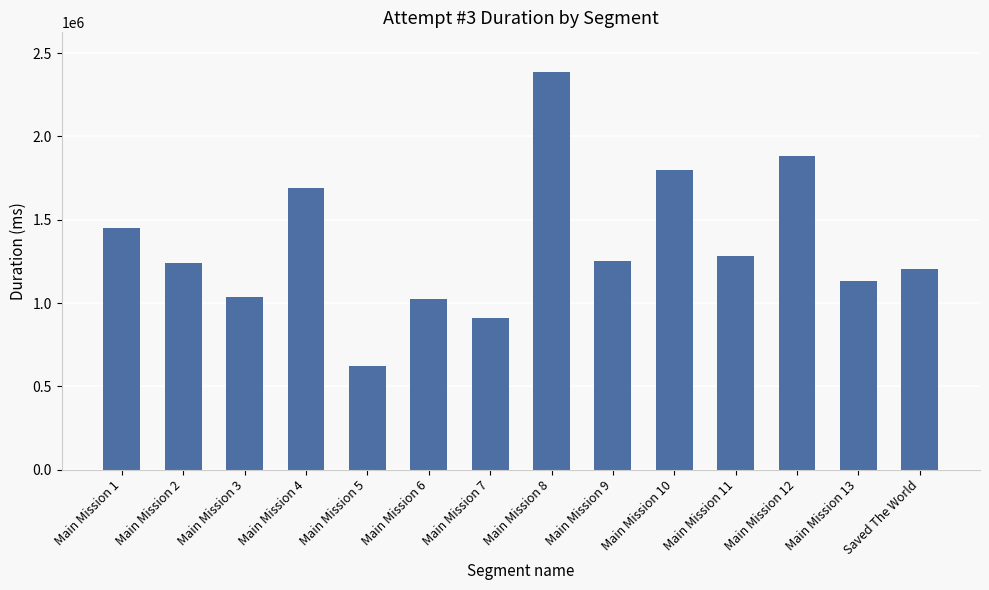

What is the change in value from Main Mission 1 to Main Mission 2?

-206473